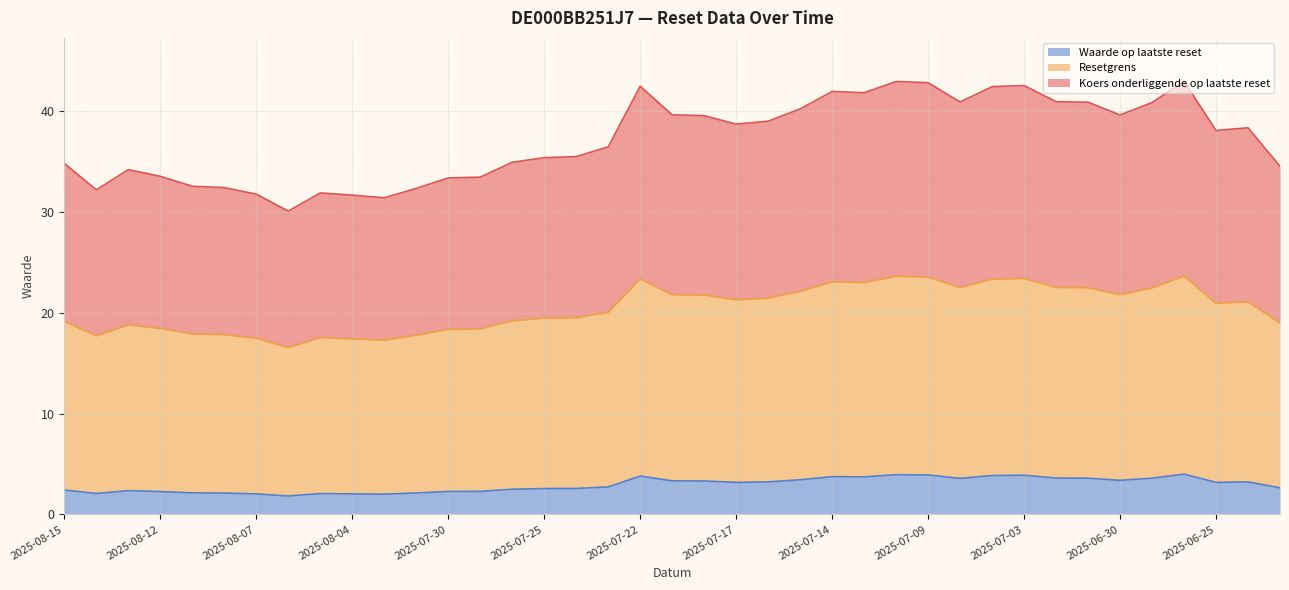

Reading left to right, list all the values displayed in this chart.

Koers onderliggende op laatste reset: 34.8	32.2	34.2	33.6	32.6	32.4	31.8	30.1	31.9	31.7	31.4	32.4	33.4	33.5	35.0	35.4	35.5	36.5	42.5	39.7	39.6	38.7	39.0	40.2	42.0	41.9	43.0	42.9	40.9	42.5	42.6	41.0	40.9	39.6	40.9	43.0	38.1	38.4	34.6
Resetgrens: 19.2	17.7	18.8	18.5	17.9	17.8	17.5	16.6	17.6	17.4	17.3	17.8	18.4	18.4	19.2	19.5	19.5	20.1	23.4	21.8	21.8	21.3	21.5	22.1	23.1	23.0	23.6	23.6	22.5	23.4	23.4	22.5	22.5	21.8	22.5	23.6	21.0	21.1	19.0
Waarde op laatste reset: 2.4	2.1	2.4	2.3	2.1	2.1	2.0	1.8	2.1	2.0	2.0	2.1	2.3	2.3	2.5	2.6	2.6	2.7	3.8	3.3	3.3	3.2	3.2	3.4	3.8	3.7	3.9	3.9	3.6	3.9	3.9	3.6	3.6	3.4	3.6	4.0	3.2	3.2	2.6